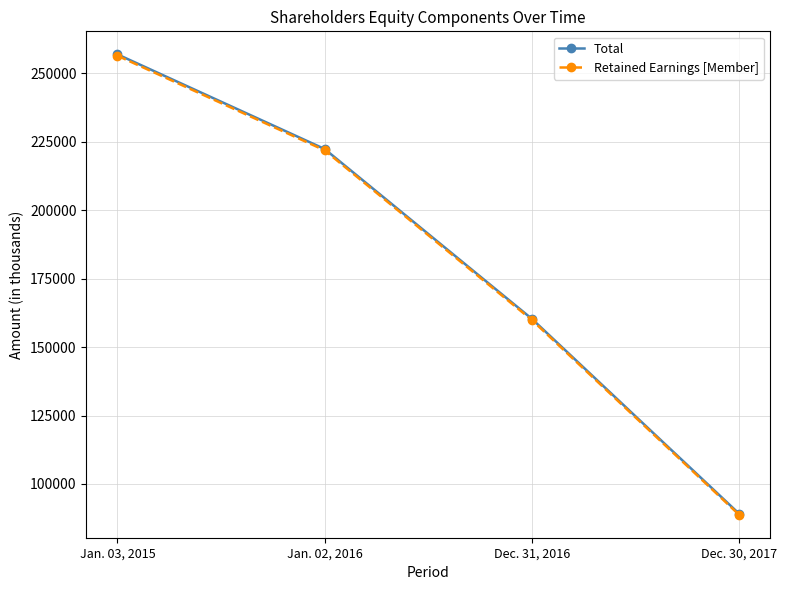

True or false: Total and Retained Earnings [Member] intersect in this chart.

False